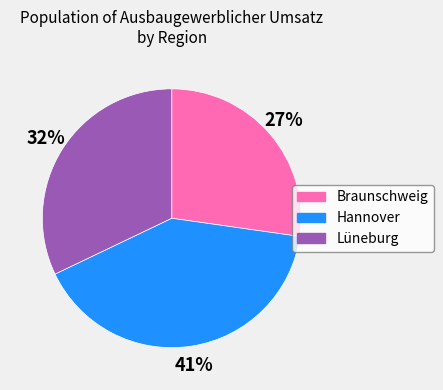

To the nearest percent, what is the difference between the Braunschweig and Lüneburg slice percentages?

5%